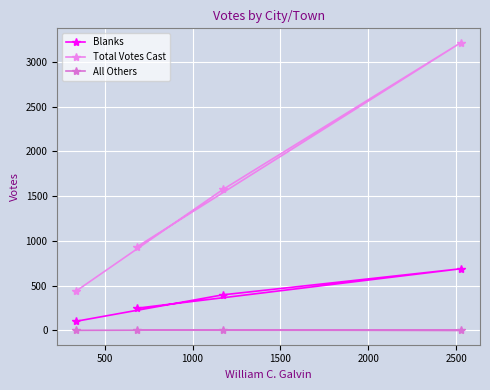

Is this an area chart (filled region under the line)?

No